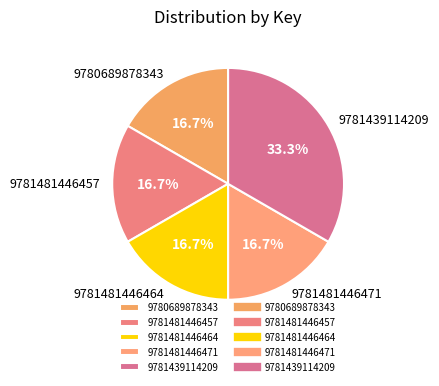

To the nearest percent, what is the average slice percentage?

20%